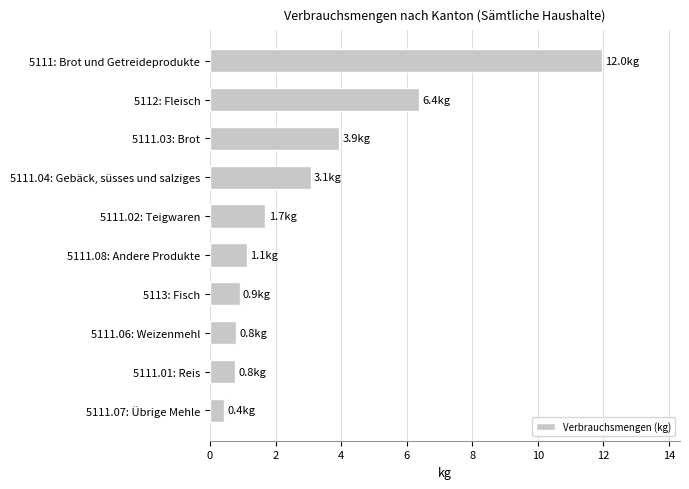

Approximately how many times larger is the value at 5111.06: Weizenmehl compared to 5111.04: Gebäck, süsses und salziges?

0.3